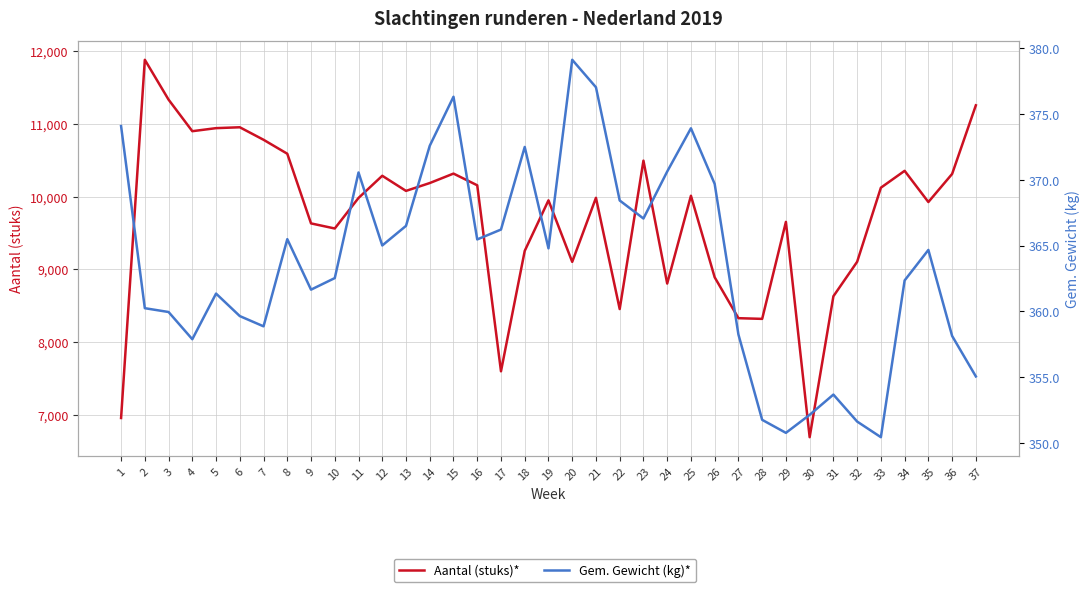

Reading left to right, list all the values displayed in this chart.

Aantal (stuks)*: 1=6955.0	2=11881.0	3=11333.0	4=10899.0	5=10941.0	6=10953.0	7=10781.0	8=10589.0	9=9631.0	10=9561.0	11=9981.0	12=10286.0	13=10078.0	14=10186.0	15=10316.0	16=10155.0	17=7597.0	18=9253.0	19=9948.0	20=9102.0	21=9983.0	22=8453.0	23=10494.0	24=8804.0	25=10011.0	26=8890.0	27=8327.6	28=8318.1	29=9652.0	30=6691.0	31=8629.0	32=9103.0	33=10122.0	34=10354.0	35=9925.0	36=10311.0	37=11255.0
Gem. Gewicht (kg)*: 1=374.1	2=360.2	3=360.0	4=357.9	5=361.4	6=359.6	7=358.9	8=365.5	9=361.7	10=362.5	11=370.6	12=365.0	13=366.5	14=372.6	15=376.3	16=365.5	17=366.2	18=372.5	19=364.8	20=379.1	21=377.1	22=368.4	23=367.1	24=370.6	25=373.9	26=369.7	27=358.2	28=351.8	29=350.8	30=352.1	31=353.7	32=351.6	33=350.4	34=362.4	35=364.7	36=358.1	37=355.1